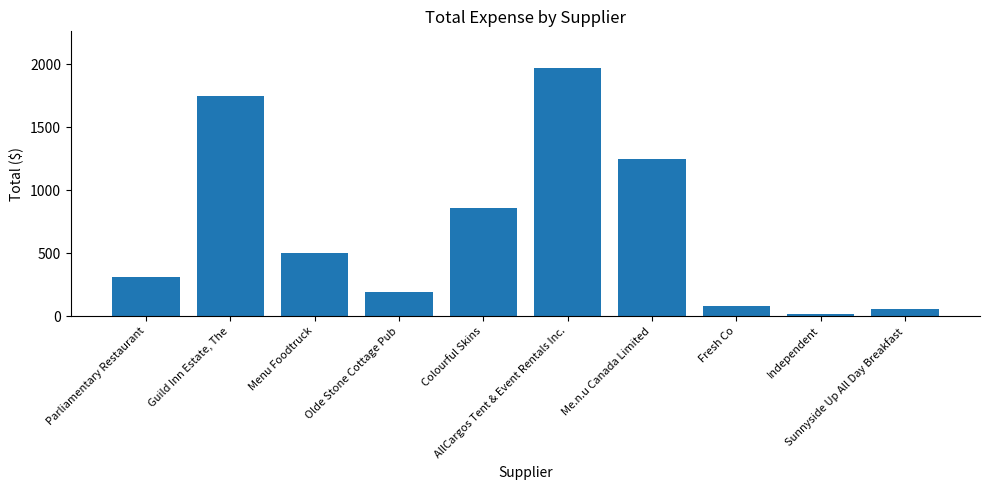

Where does the data first go above 500?

Guild Inn Estate, The